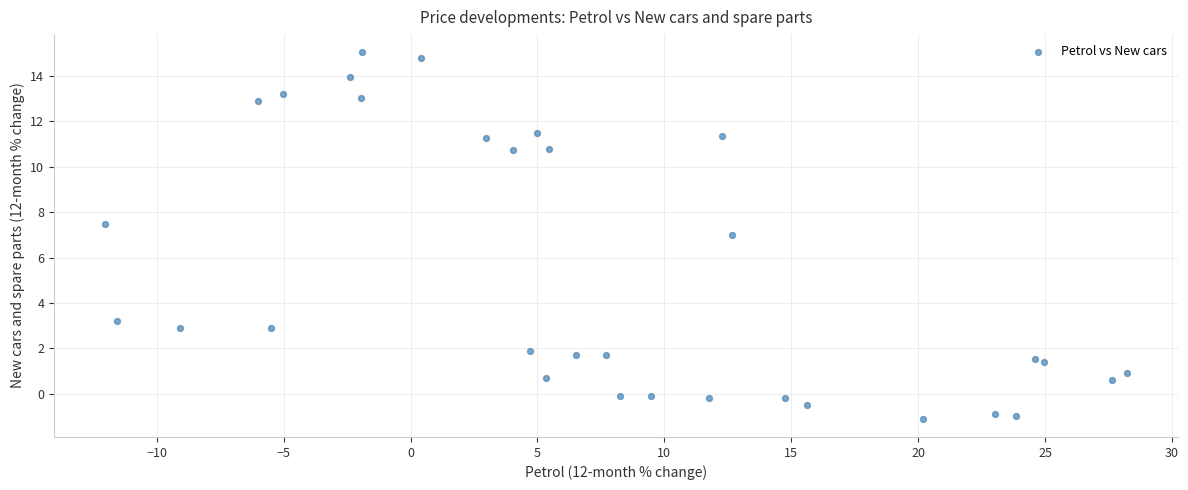

What Y value in the scatter plot is closest to 6?

7.0